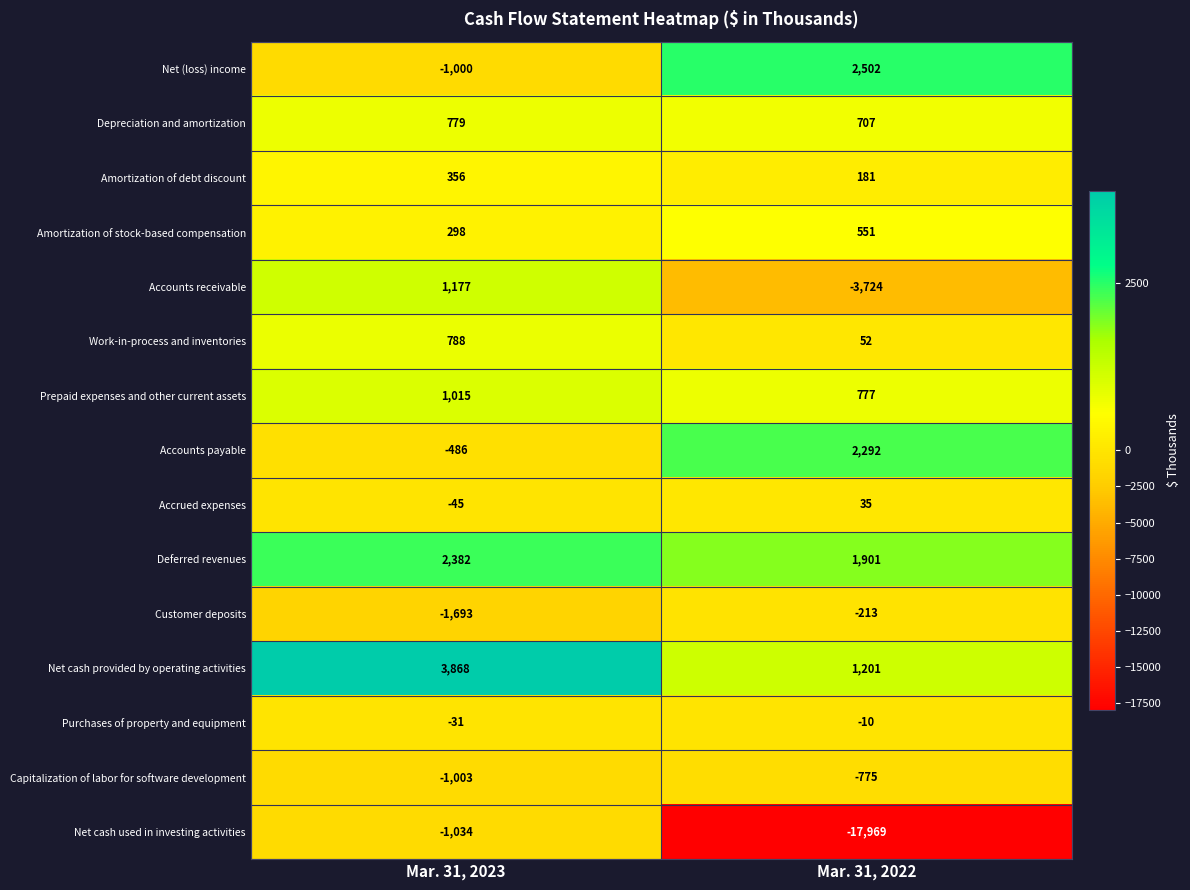

The Deferred revenues series shows 1901 at Mar. 31, 2022. True or false?

True